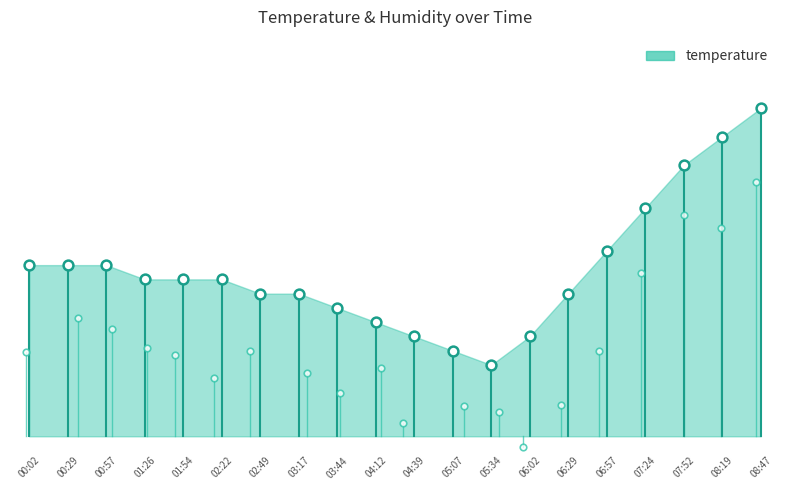

What is the change in value from 02:49 to 04:39?

-0.3